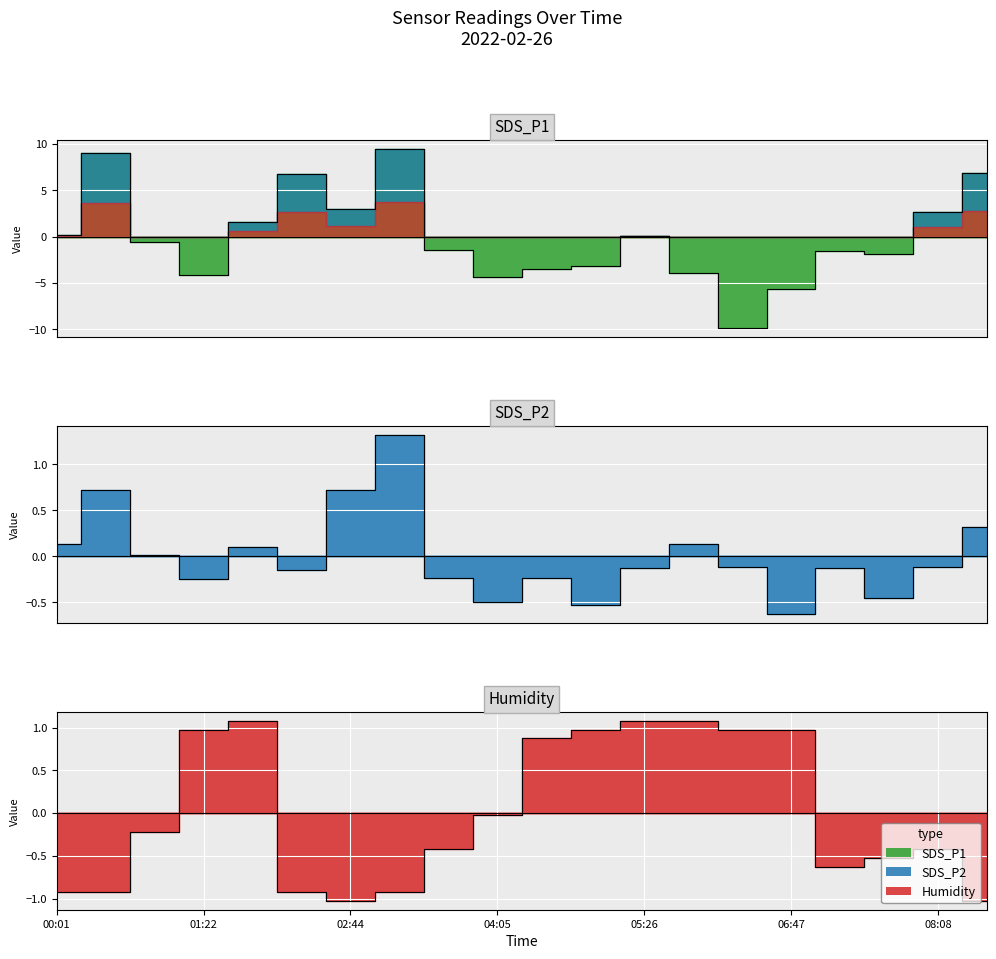

What is the maximum value shown in the chart?

9.5